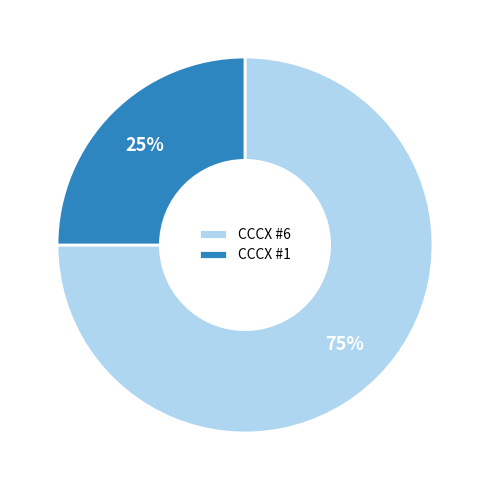

To the nearest percent, what portion does CCCX #1 represent?

25%